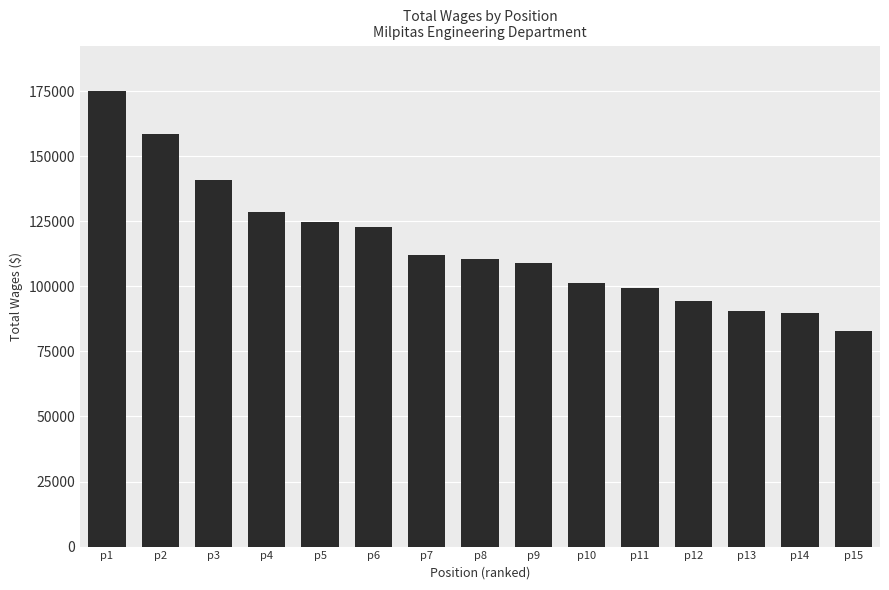

Which has a higher value, p3 or p15?

p3